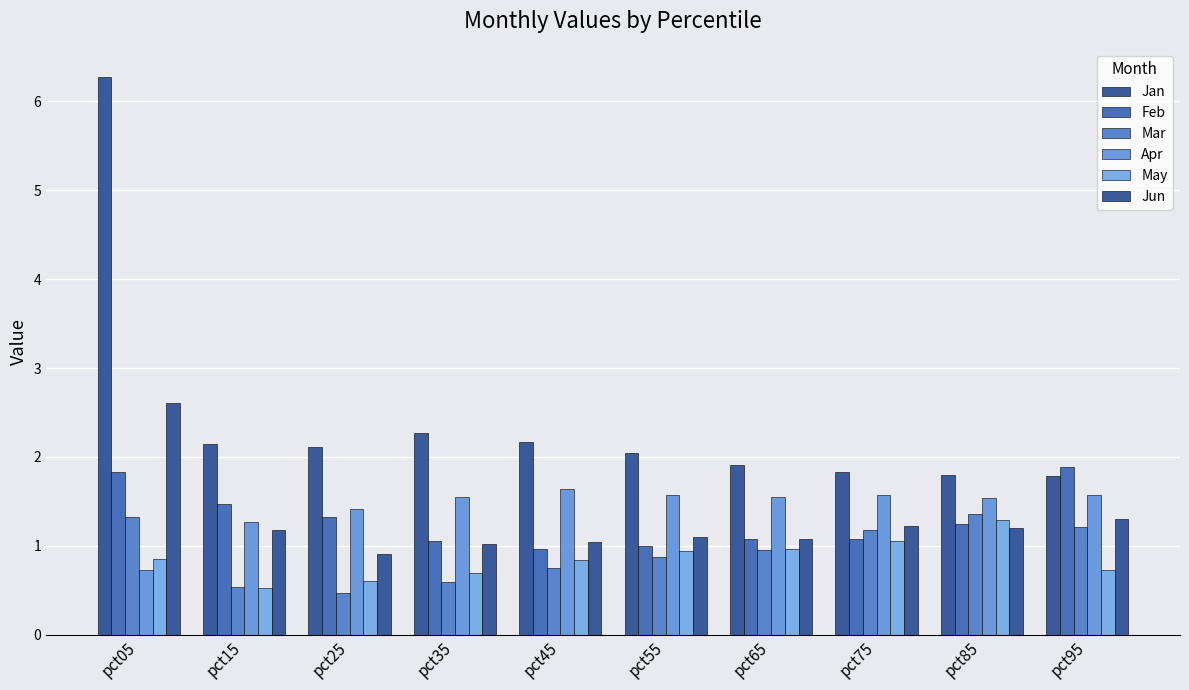

Are the bars grouped side by side (vs. stacked)?

Yes